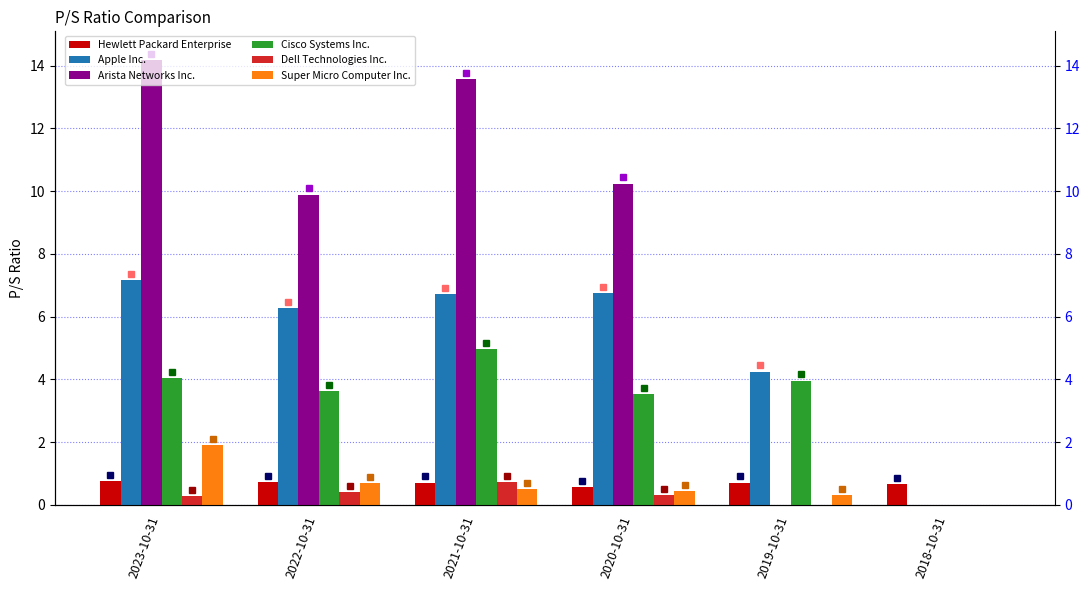

What is the label of the 6th bar from the right?

2023-10-31